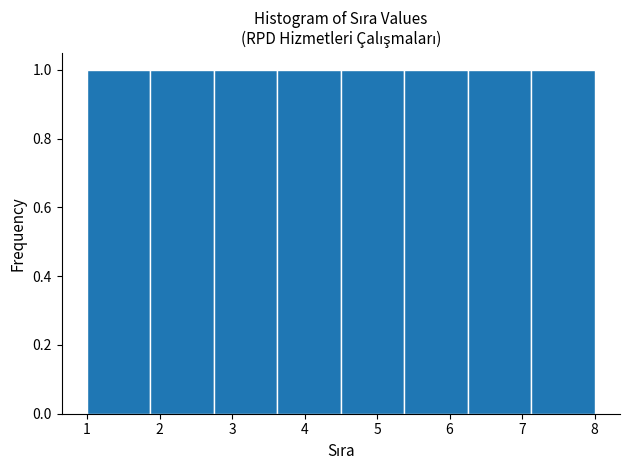

Reading left to right, list every bar in this chart as the range it spans on the x-axis followed by its height. Neither the bar edges nor the heights are printed on the chart, so give them approximately, as read against the axes.

1.0 to 1.9: 1
1.9 to 2.8: 1
2.8 to 3.6: 1
3.6 to 4.5: 1
4.5 to 5.4: 1
5.4 to 6.3: 1
6.3 to 7.1: 1
7.1 to 8.0: 1